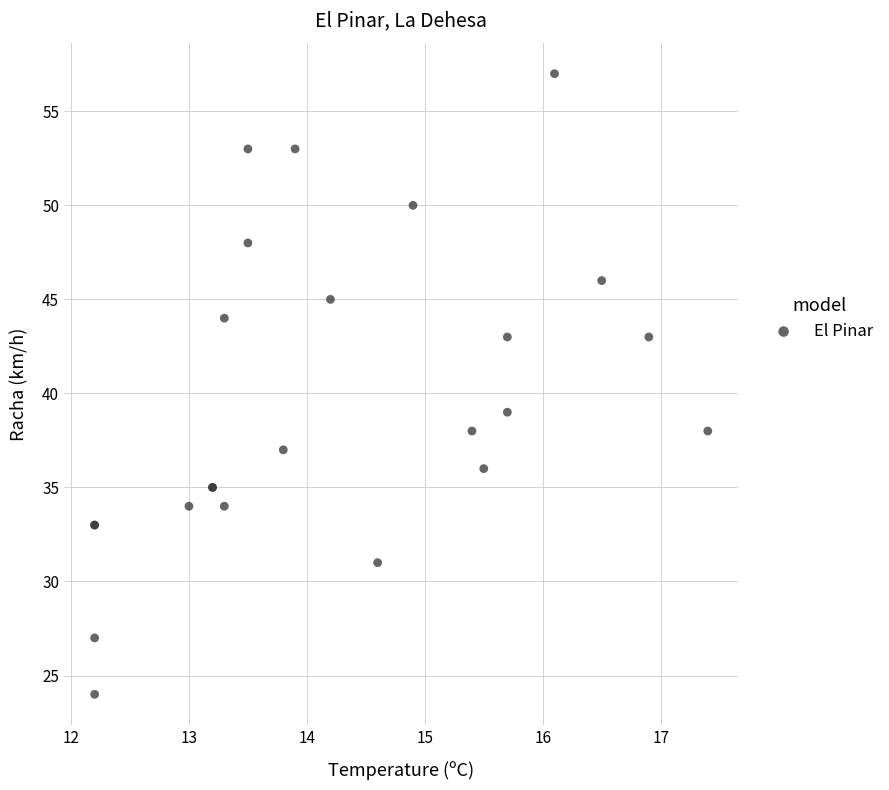

What Y value in the scatter plot is closest to 40?

39